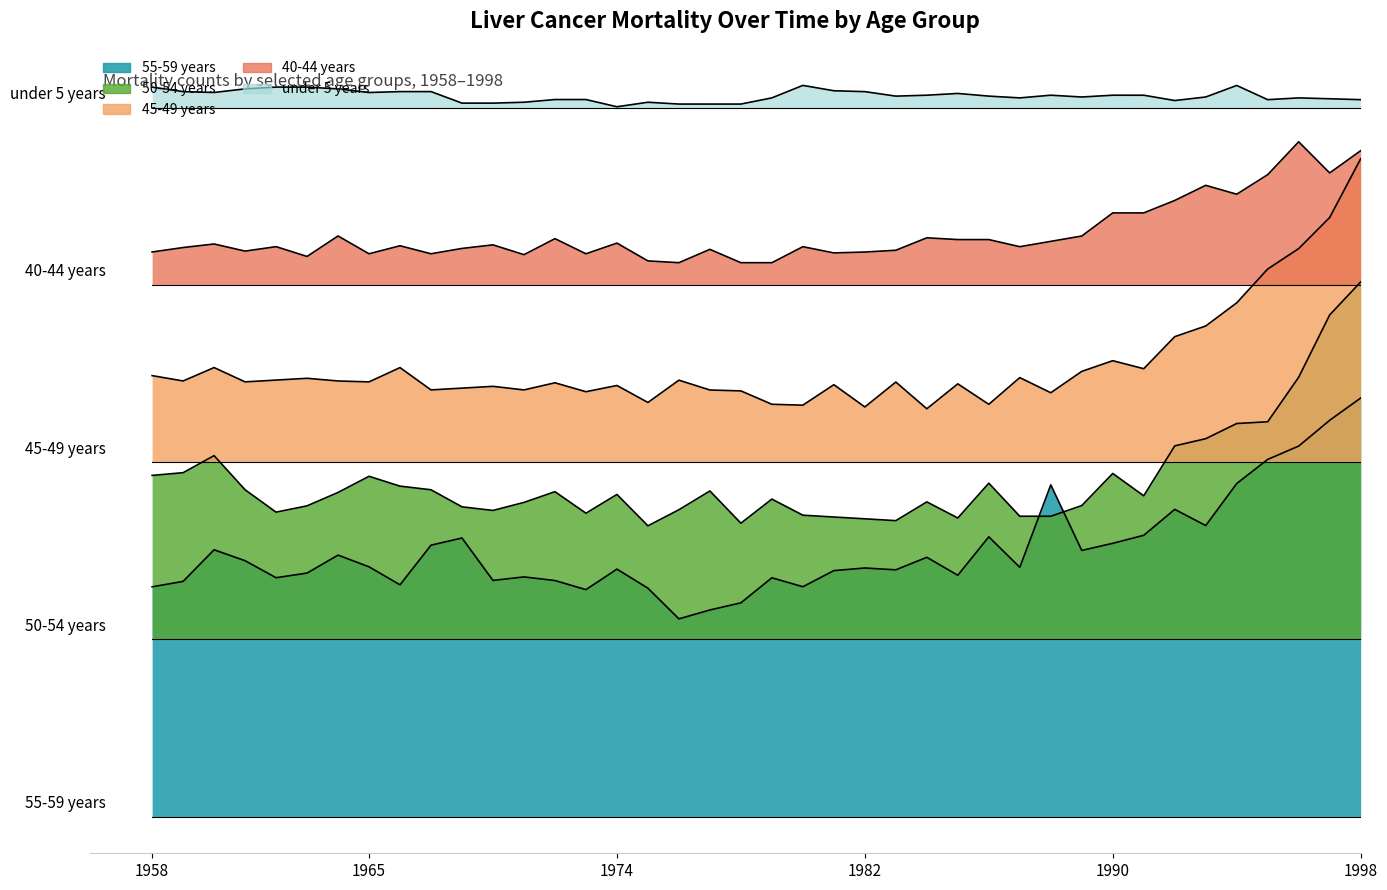

Reading left to right, extract all data points from this chart.

under 5 years: 823.2	818.1	817.1	821.2	823.2	823.1	821.2	817.1	818.1	818.1	805.1	805.1	806.1	809.2	809.2	801.0	806.1	804.1	804.1	804.1	811.0	825.1	819.1	818.1	813.0	814.0	816.0	813.0	811.0	814.0	812.0	814.0	814.0	808.0	812.0	825.0	809.0	811.0	810.0	809.0
40-44 years: 637.2	642.2	646.2	638.2	643.2	632.1	655.2	635.1	644.2	635.1	641.2	645.2	634.1	652.2	635.1	647.2	627.1	625.1	640.1	625.1	625.1	643.1	636.1	637.1	639.1	653.2	651.1	651.2	643.1	649.1	655.2	681.2	681.2	695.3	712.4	702.3	724.4	761.5	726.4	751.4
45-49 years: 497.7	491.6	506.8	490.6	492.6	494.7	491.6	490.6	506.7	481.5	483.6	485.6	481.5	489.6	479.5	486.5	467.4	492.5	481.4	480.4	465.3	464.3	487.4	462.3	490.4	460.3	488.4	465.3	495.4	478.3	502.4	514.5	505.5	541.6	553.7	579.8	617.9	641.0	676.1	742.3
50-54 years: 385.1	388.1	407.4	368.9	343.6	350.7	365.9	384.1	373.0	368.9	349.6	345.6	354.6	366.7	342.4	363.6	328.2	346.3	367.5	331.2	358.4	340.2	338.1	336.1	334.1	355.2	337.0	376.3	339.0	339.0	351.0	387.3	362.1	418.4	426.5	443.6	445.6	495.9	566.2	603.3
55-59 years: 259.4	265.5	301.2	288.8	269.6	274.9	295.2	281.9	261.7	306.3	314.4	266.6	270.6	266.5	256.2	279.3	257.8	223.2	233.3	241.3	269.6	259.5	277.7	280.6	278.6	292.7	272.4	315.8	281.4	374.4	300.5	308.4	317.5	346.8	328.5	375.9	403.1	418.2	447.3	472.4